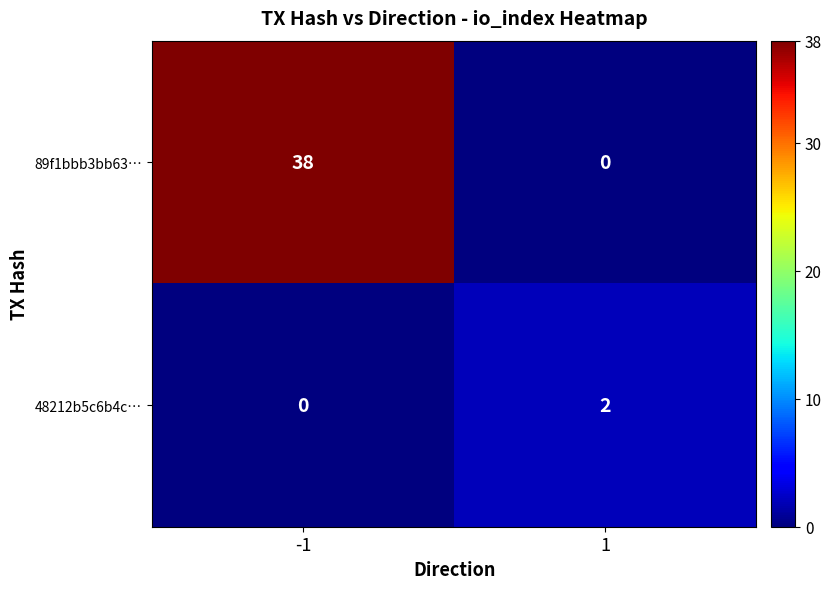

What is the total value across all series at 1?

2